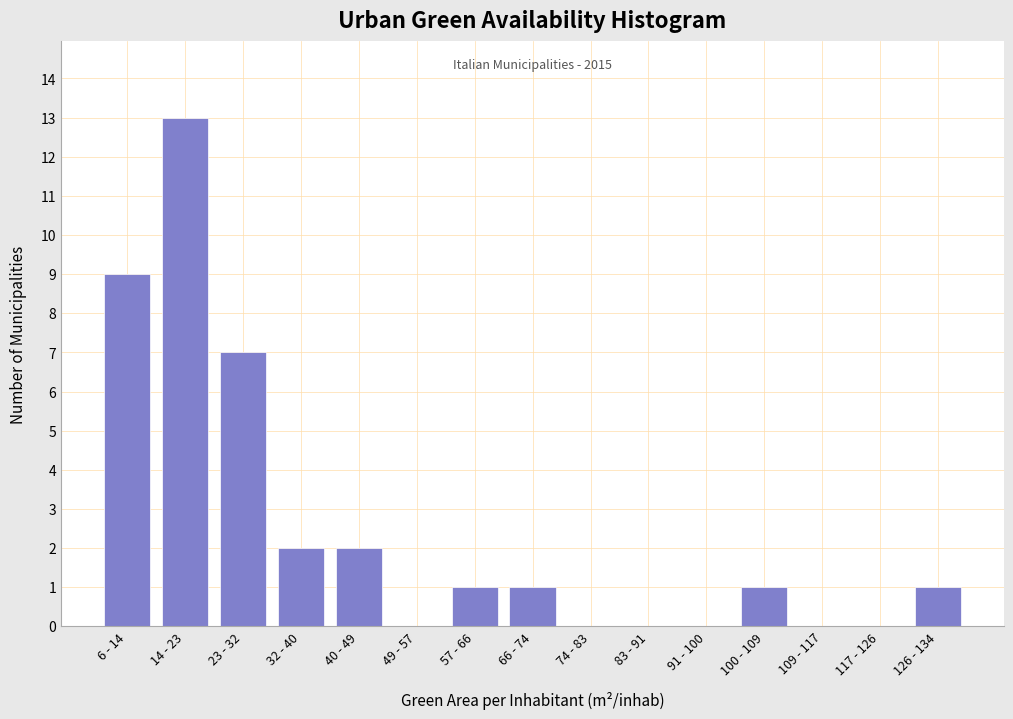

Reading left to right, extract all data points from this chart.

6 - 14=9	14 - 23=13	23 - 32=7	32 - 40=2	40 - 49=2	49 - 57=0	57 - 66=1	66 - 74=1	74 - 83=0	83 - 91=0	91 - 100=0	100 - 109=1	109 - 117=0	117 - 126=0	126 - 134=1